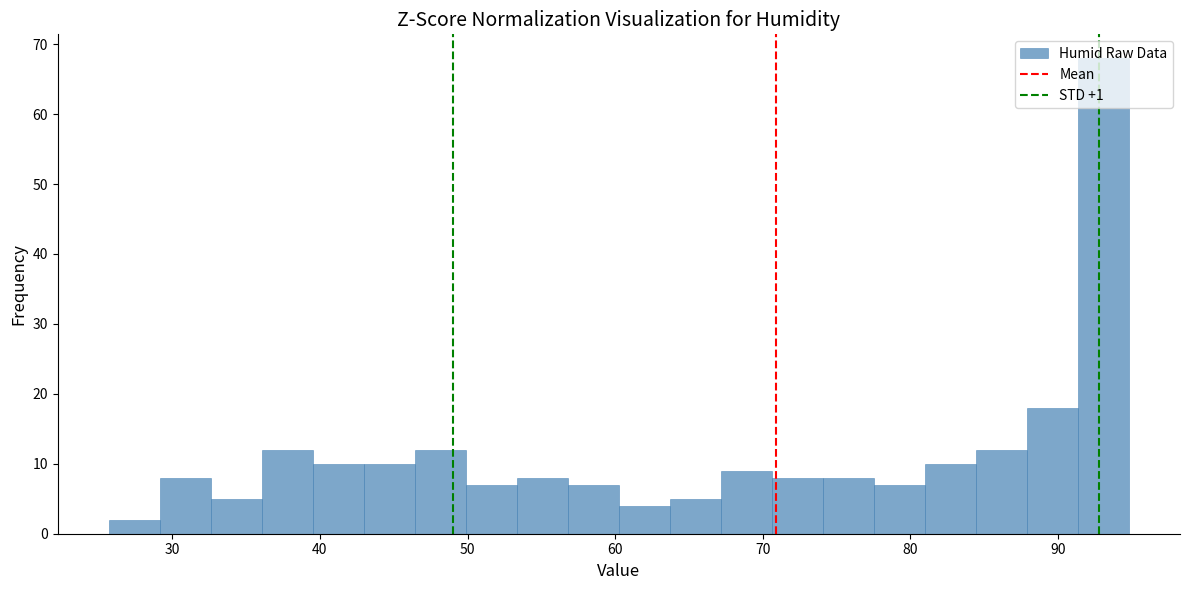

Around what value on the x-axis is the tallest bar? Give the approximate position of its centre, as read against the axis.

93